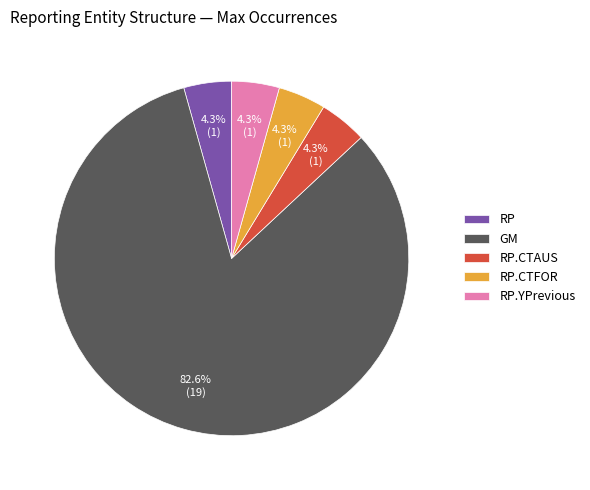

What is the largest slice in the pie chart?

GM